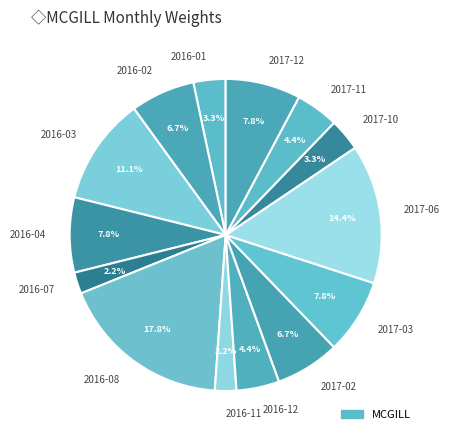

To the nearest percent, what is the difference between the largest and smallest slice percentages?

16%